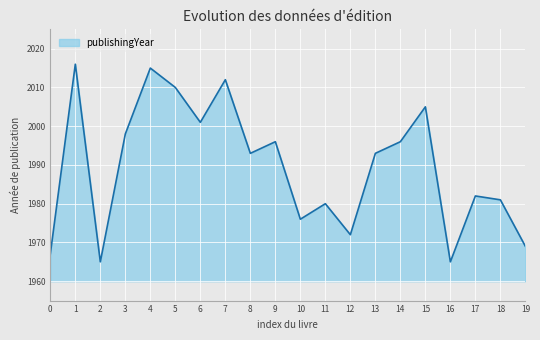

The chart shows a value of 666 at 14. True or false?

False